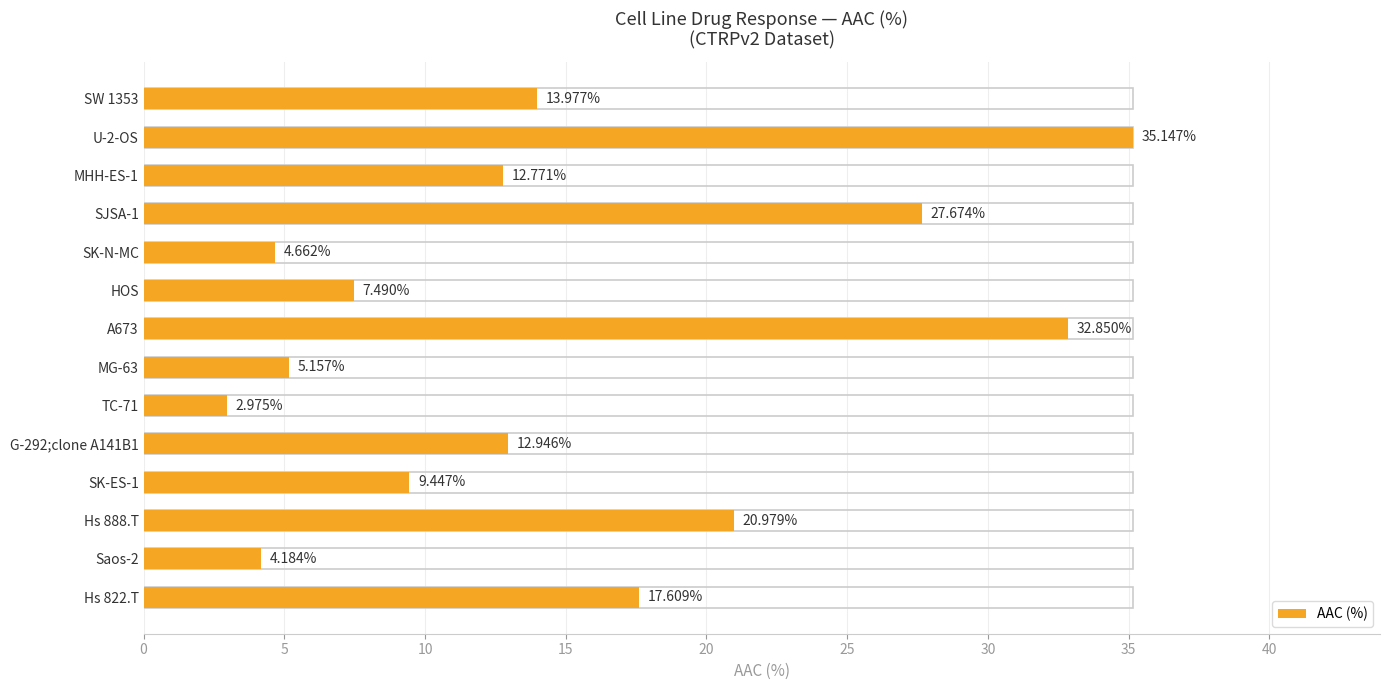

Is it true that the value at SW 1353 is 23.6?

False